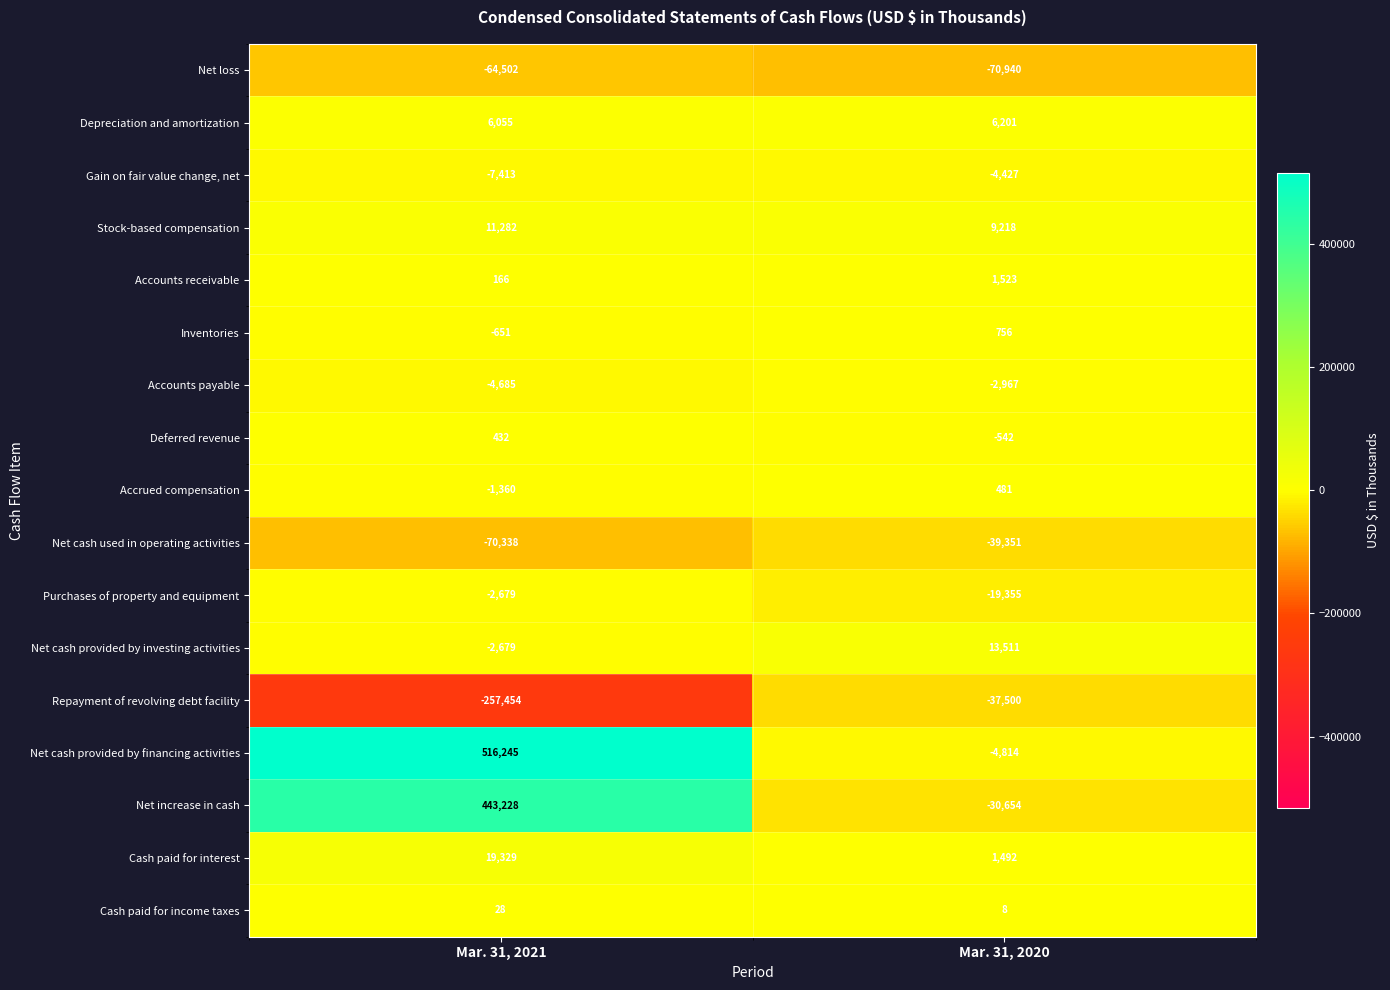

Which series changed the most between Mar. 31, 2021 and Mar. 31, 2020?

Net cash provided by financing activities